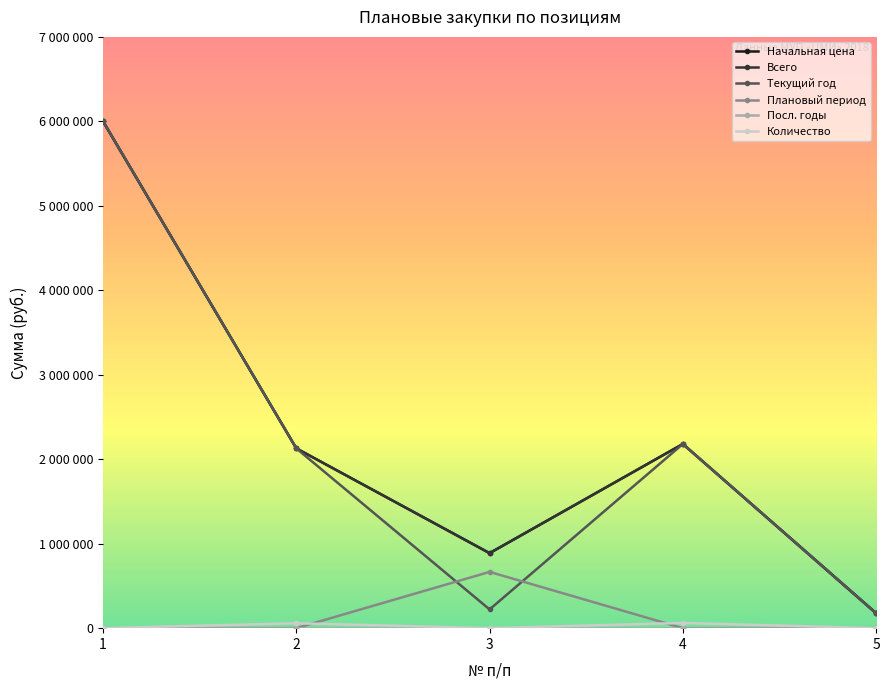

Is this an area chart (filled region under the line)?

No